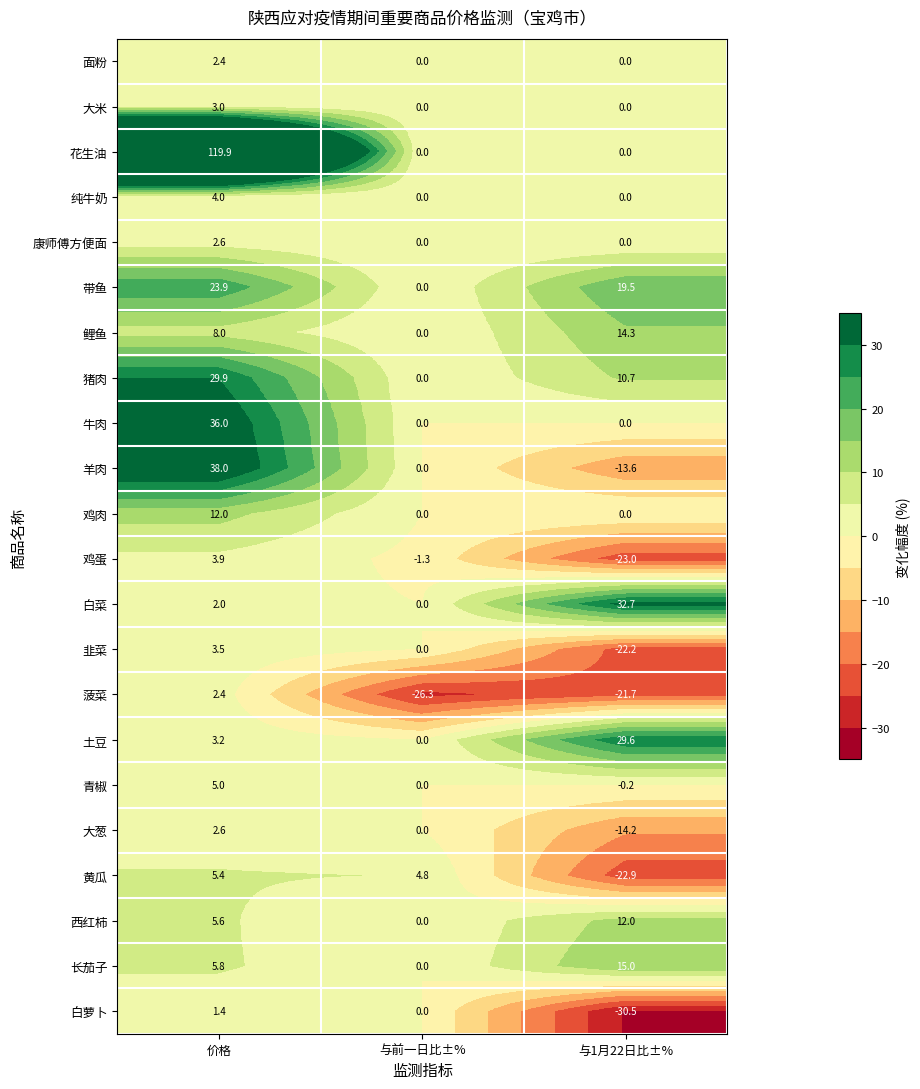

What is the total value across all series at 与前一日比±%?

-22.8